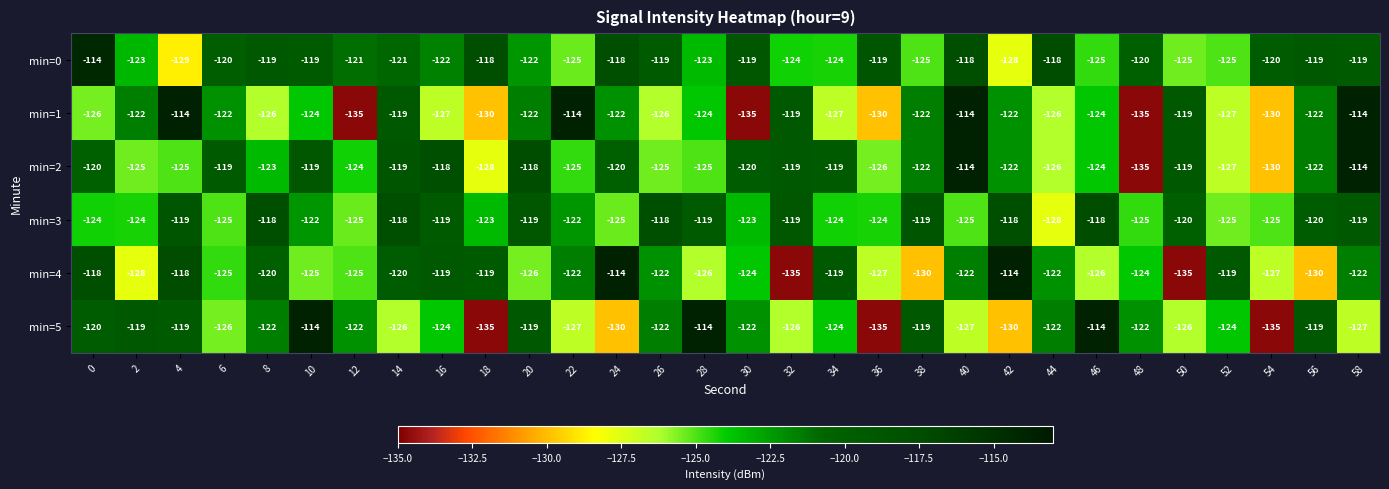

The min=2 series shows -118 at 20. True or false?

True